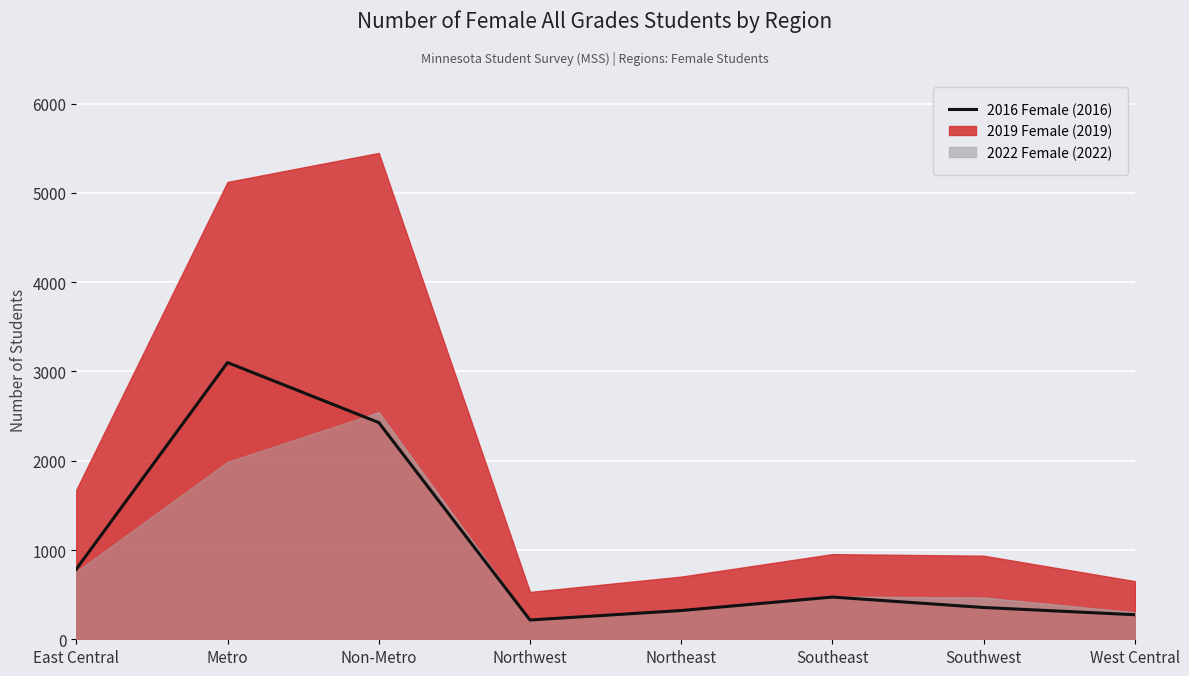

Approximately how many times larger is the value at West Central compared to East Central?

0.3